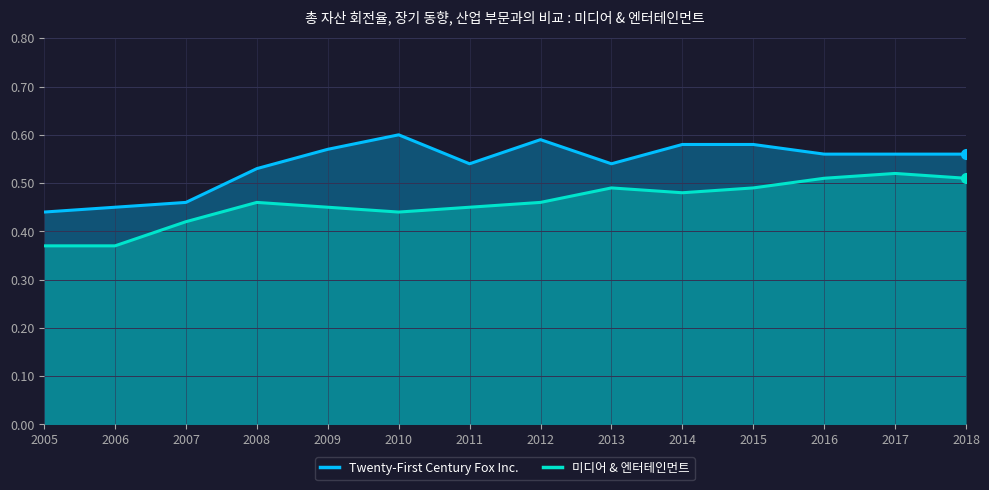

Between 2006 and 2014, which is larger?

2014